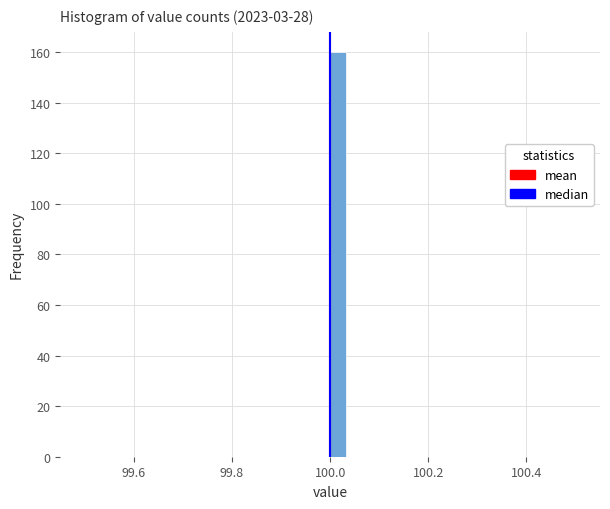

Read against the x-axis, roughly where is the centre of the tallest bar?

100.02